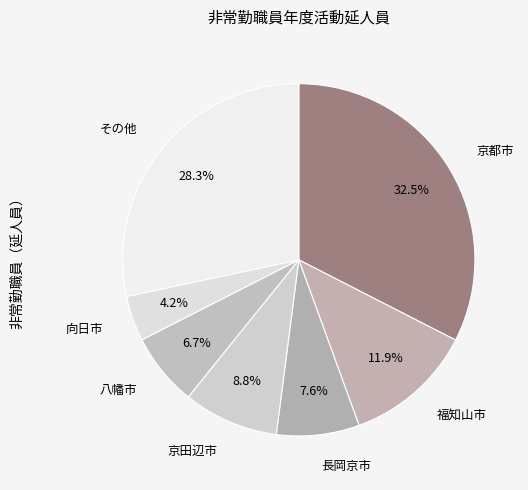

Is it true that 福知山市 is 12% of the pie?

True